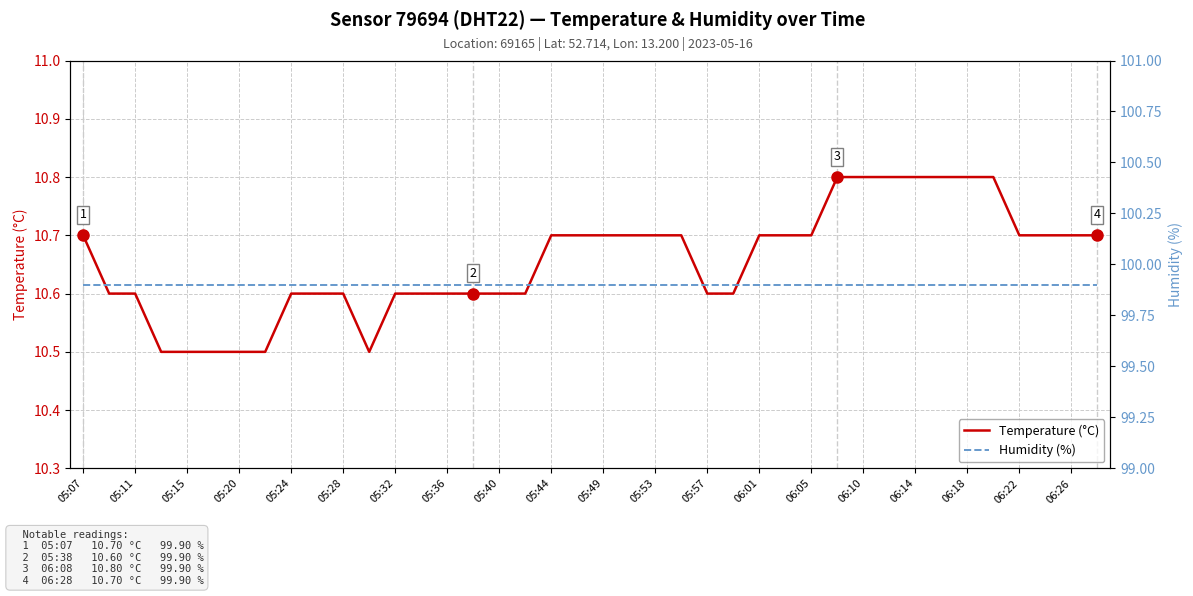

True or false: Temperature (°C) has a value of 17.3 at 05:57.

False